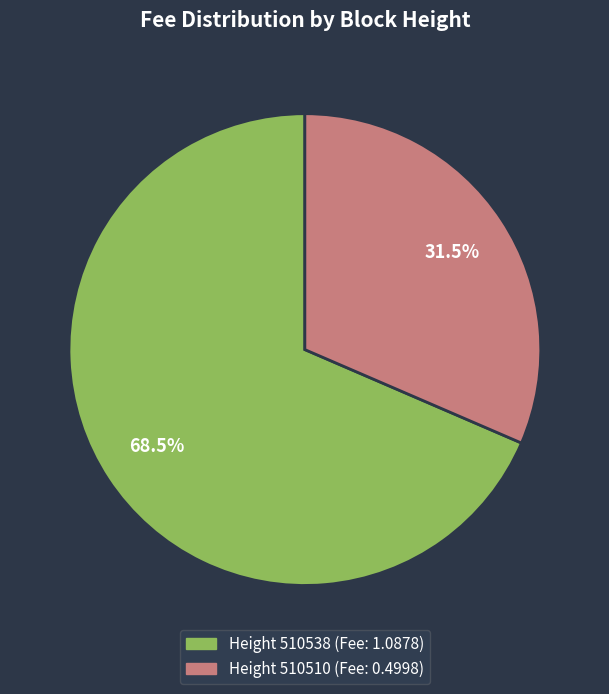

Is there a majority slice in this chart?

Yes